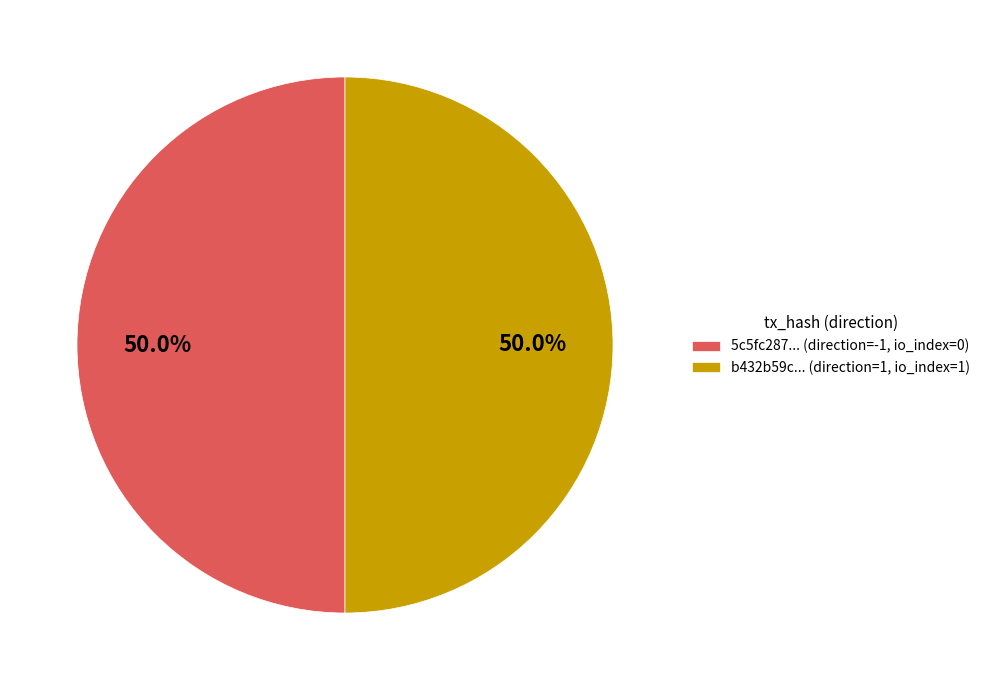

Do 5c5fc287... (direction=-1, io_index=0) and b432b59c... (direction=1, io_index=1) together represent more than half of the pie?

Yes